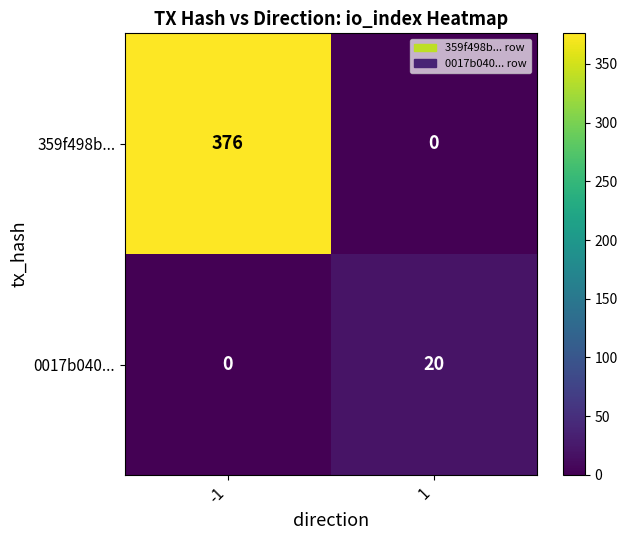

What is the maximum value shown in the chart?

376